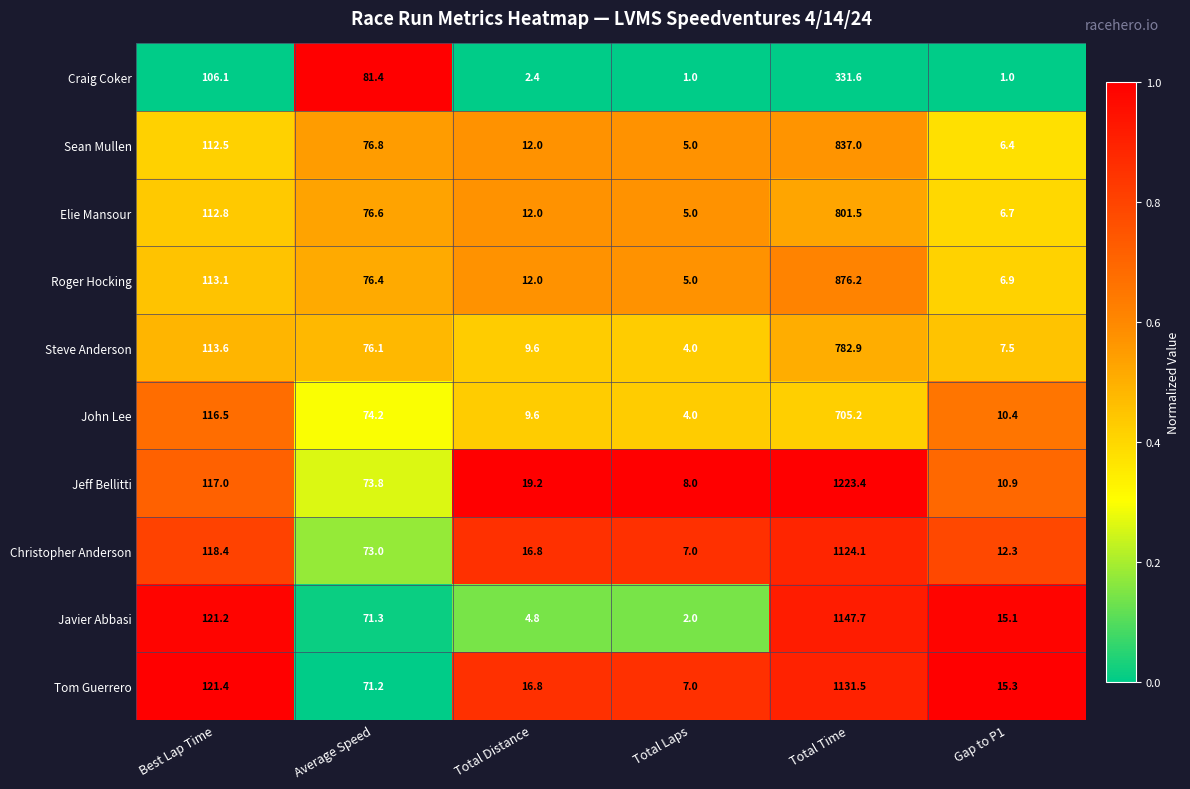

What is the maximum value shown in the chart?

1223.4